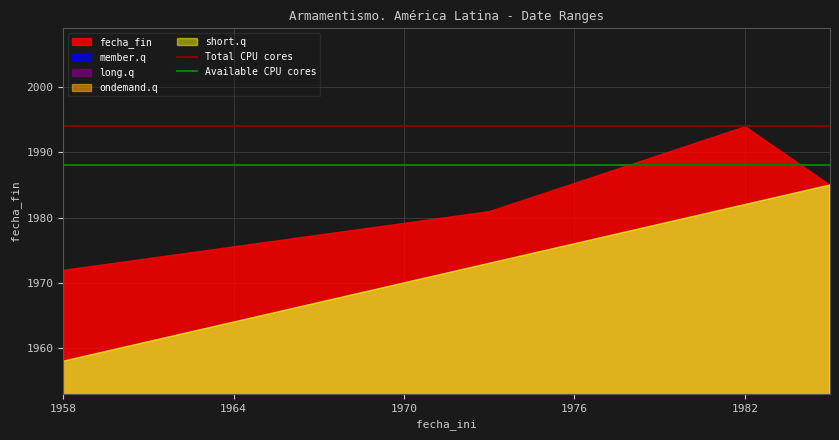

The value of Available CPU cores at 1964 is 894. True or false?

False